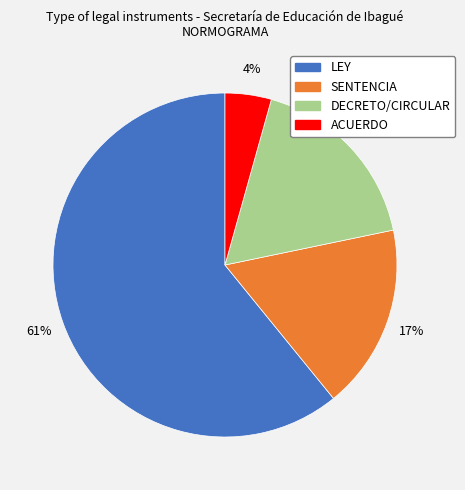

Combined, do SENTENCIA and LEY account for over 50%?

Yes